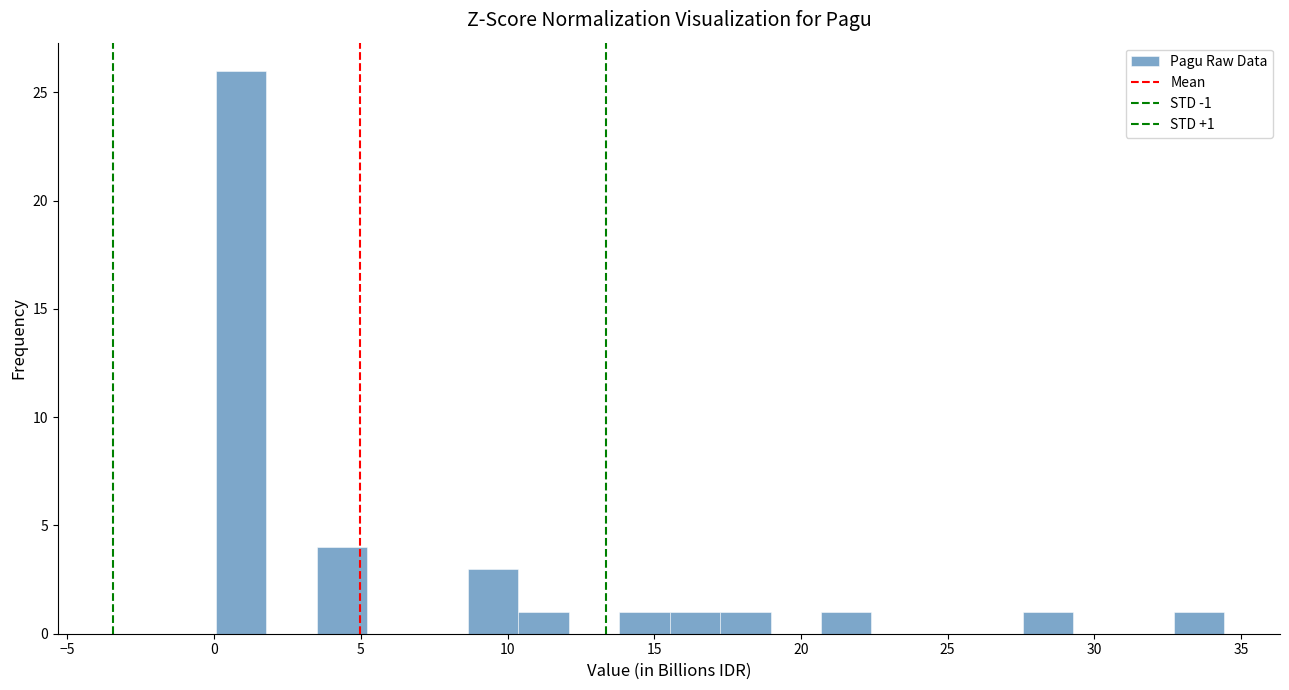

Around what value on the x-axis is the tallest bar? Give the approximate position of its centre, as read against the axis.

1.0